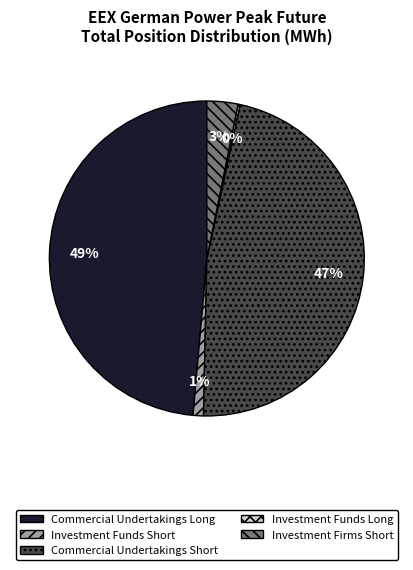

Which category has the biggest portion of the pie?

Commercial Undertakings Long